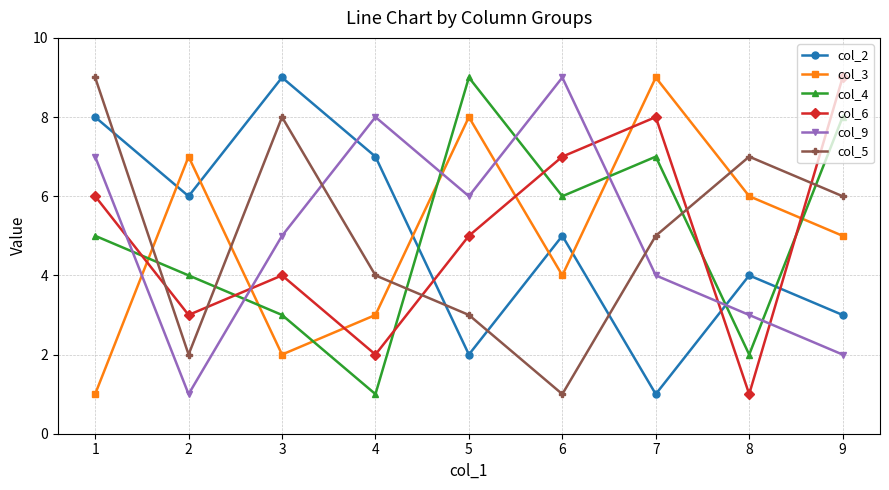

At 1, list the series in order from smallest to largest.

col_3, col_4, col_6, col_9, col_2, col_5